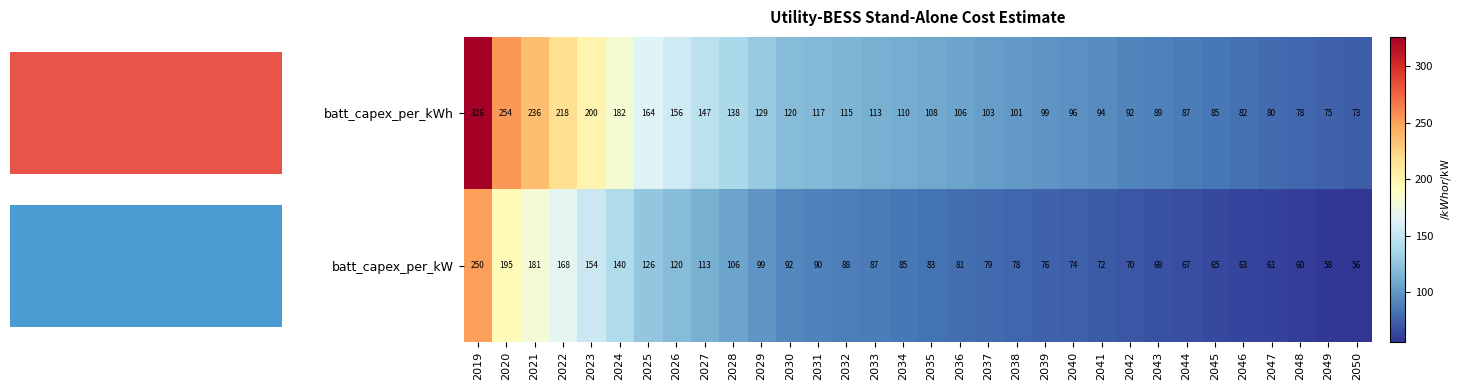

What is the difference between the maximum and minimum values in the batt_capex_per_kW series?

194.4